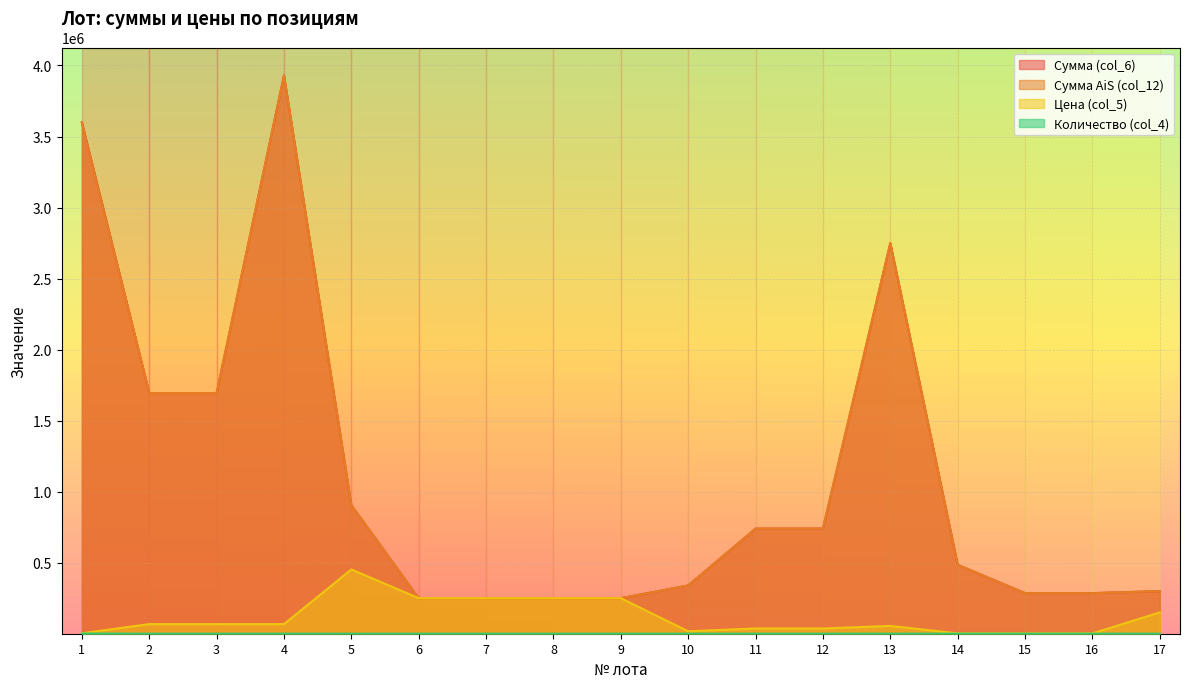

What is the approximate value of Сумма AiS (col_12) at 8?

249997